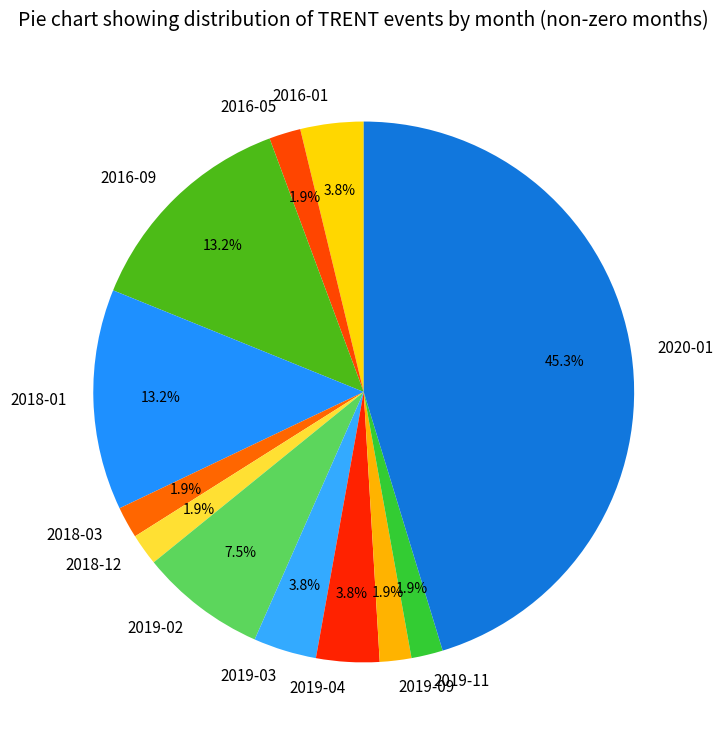

Which slice is the largest?

2020-01